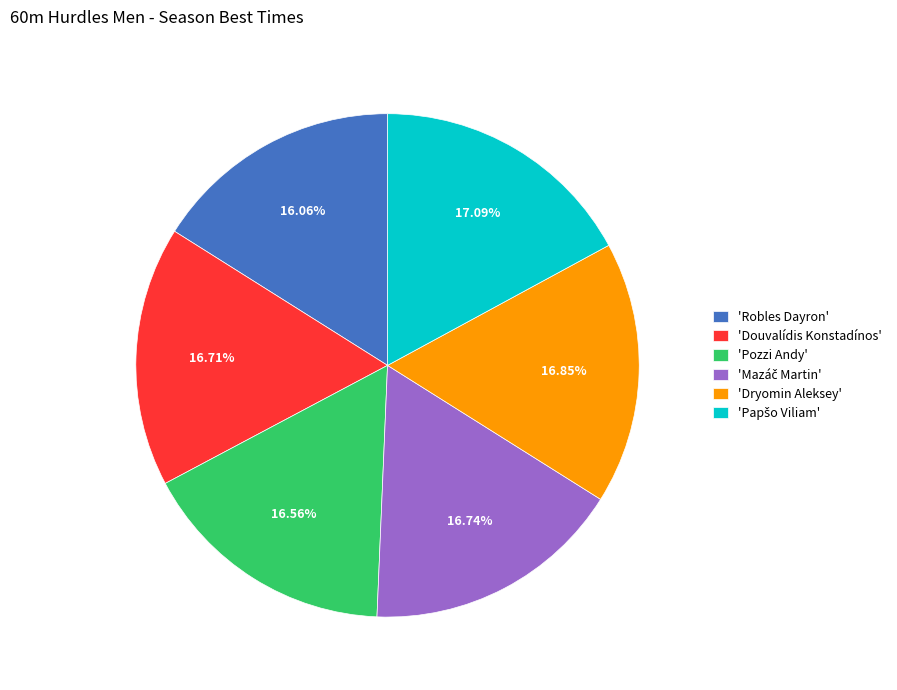

Is 'Dryomin Aleksey' the majority of the pie?

No